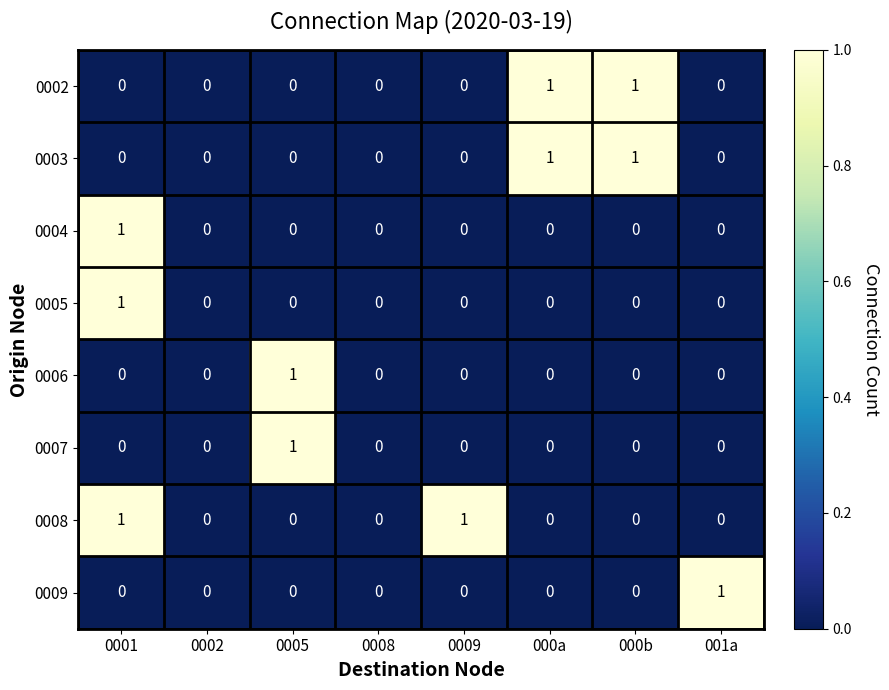

Is it true that 0005 equals 0 at 000b?

True